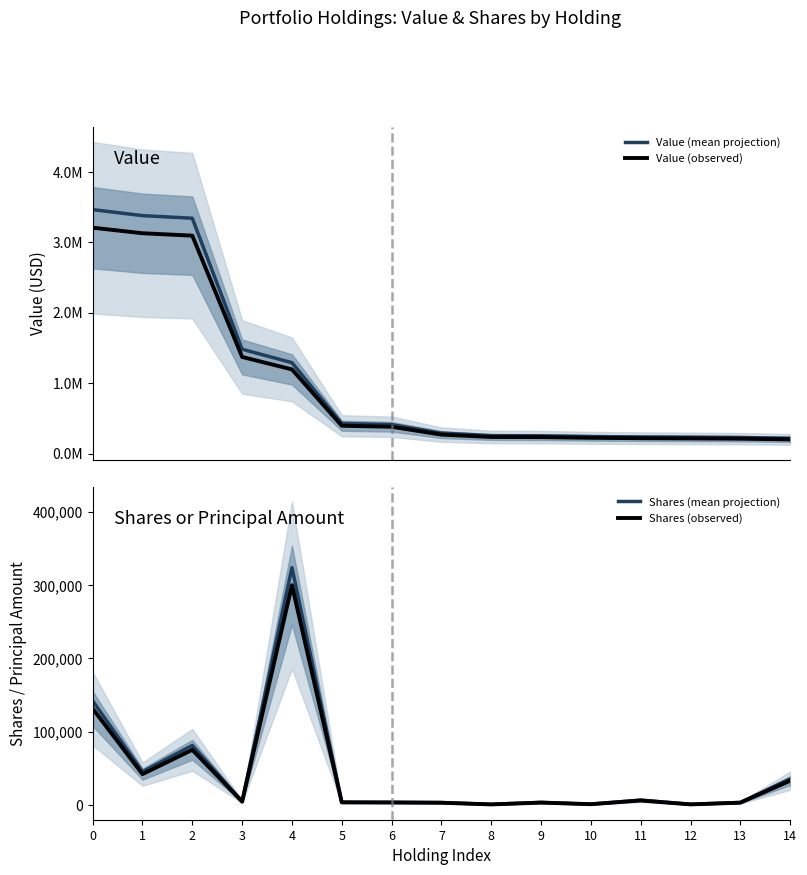

True or false: Value (observed) has a value of 1370688.0 at 3.

True